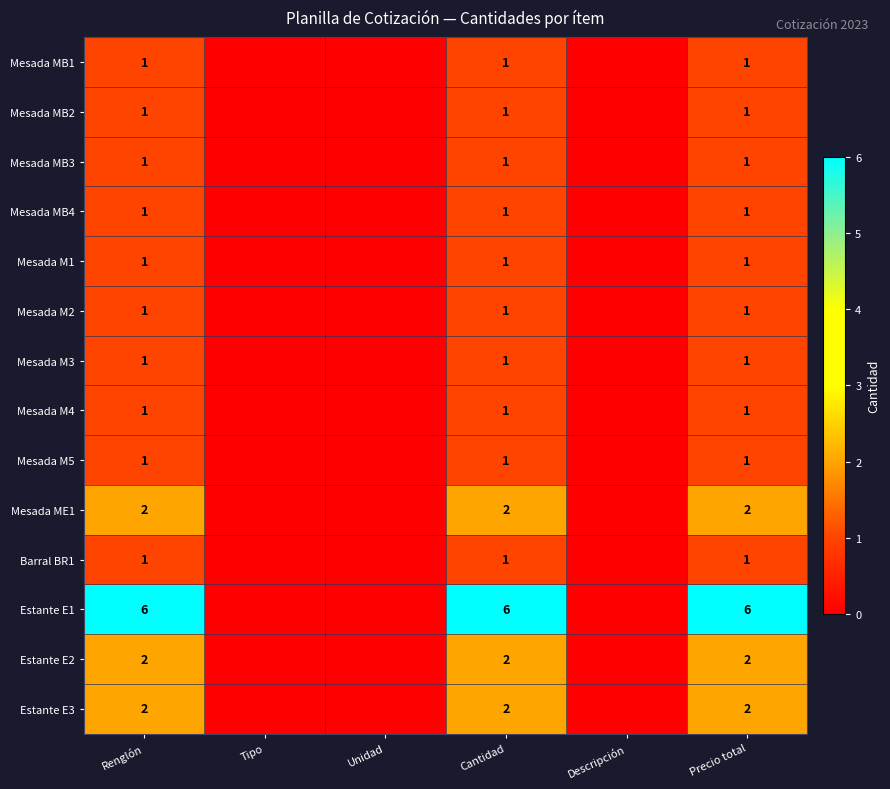

The value of Mesada M2 at Cantidad is 1. True or false?

True